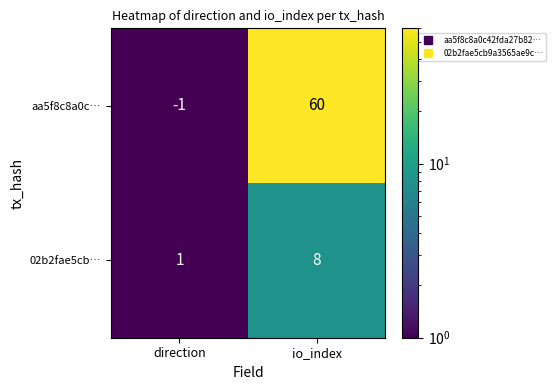

Rank the series at direction from lowest to highest value.

aa5f8c8a0c…, 02b2fae5cb…